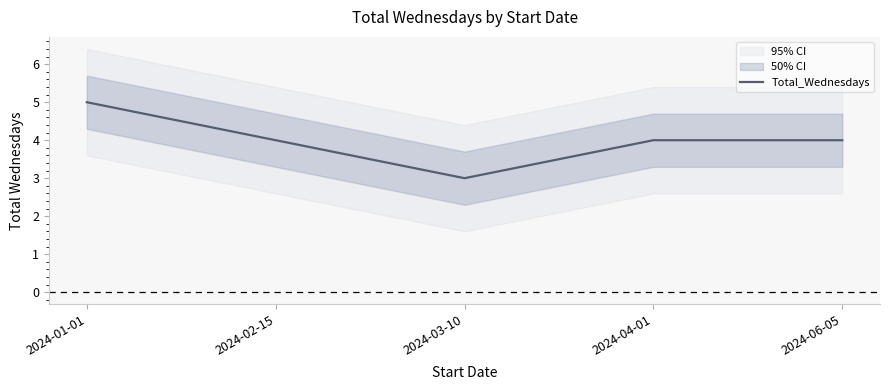

List the labels in order of value, largest first.

2024-01-01, 2024-02-15, 2024-04-01, 2024-06-05, 2024-03-10